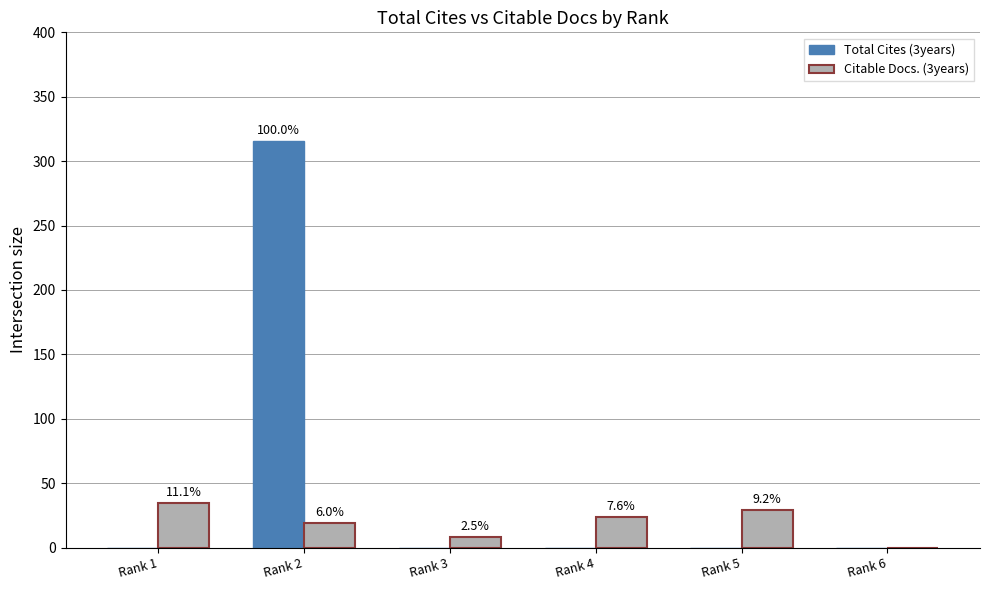

What is the total value across all series at Rank 2?

335